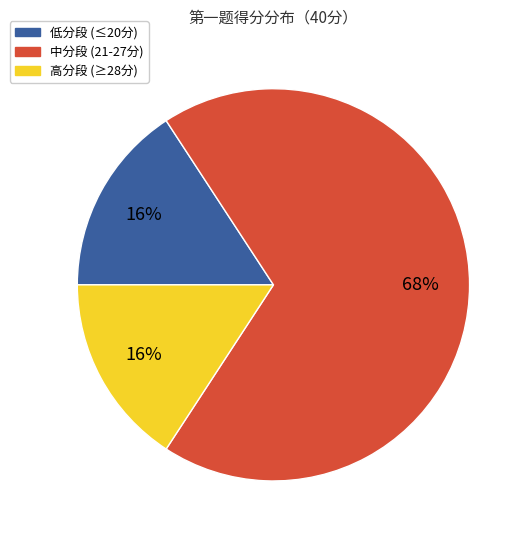

What is the ratio of the value at 低分段 (≤20分) to the value at 高分段 (≥28分)?

1.0